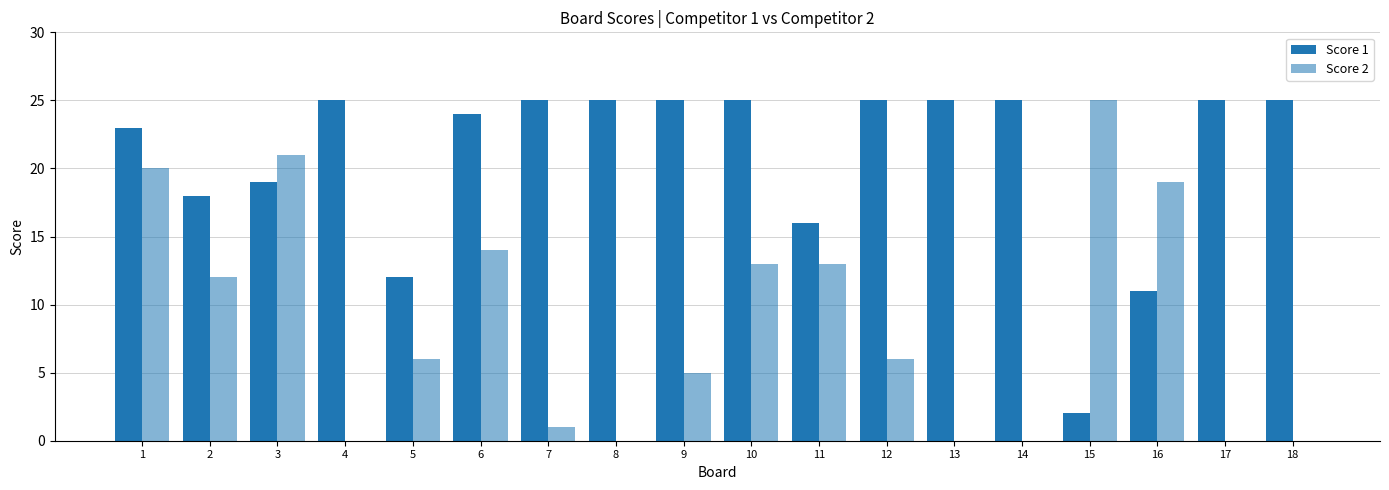

What is the greatest value displayed?

25